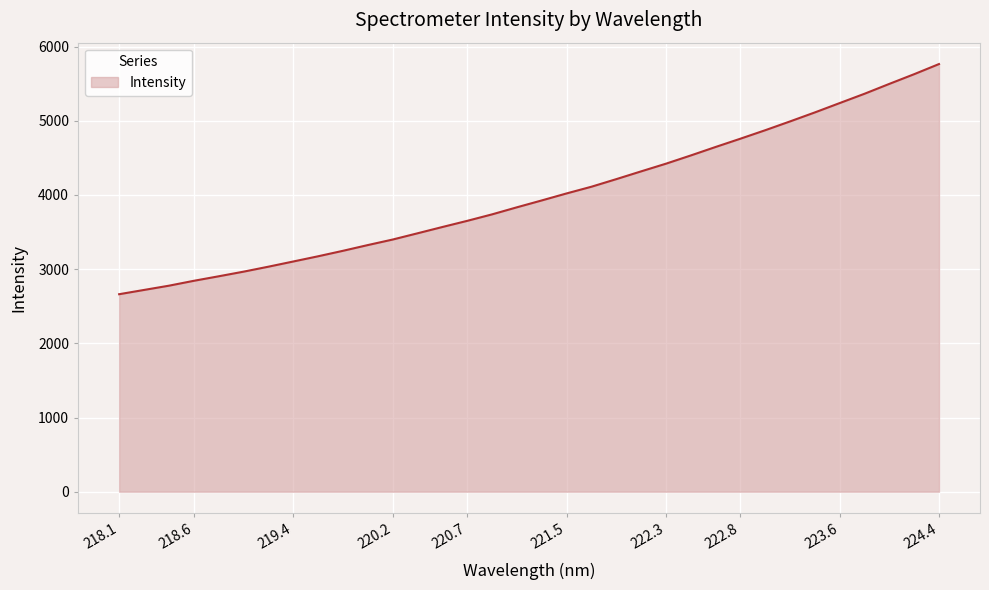

What is the greatest value displayed?

5763.7